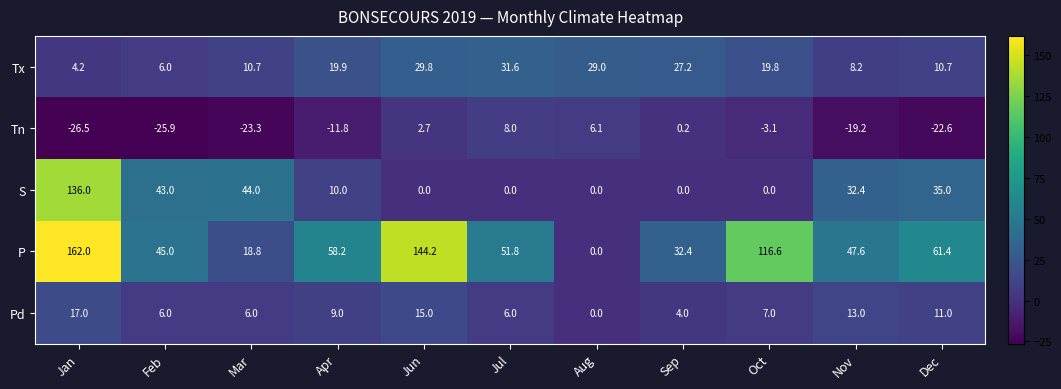

What is the difference between the Tx values at Apr and Sep?

7.3